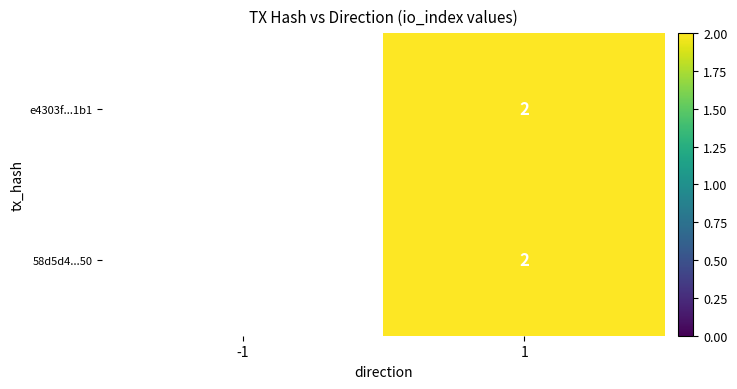

What is the greatest value displayed?

2.0